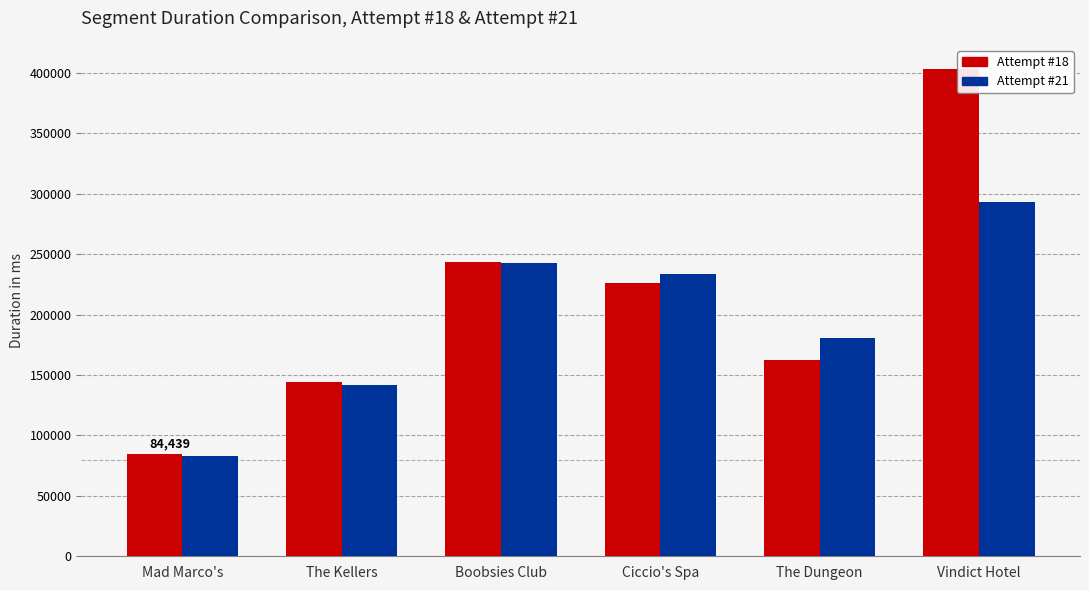

Rank the series at Ciccio's Spa from lowest to highest value.

Attempt #18, Attempt #21